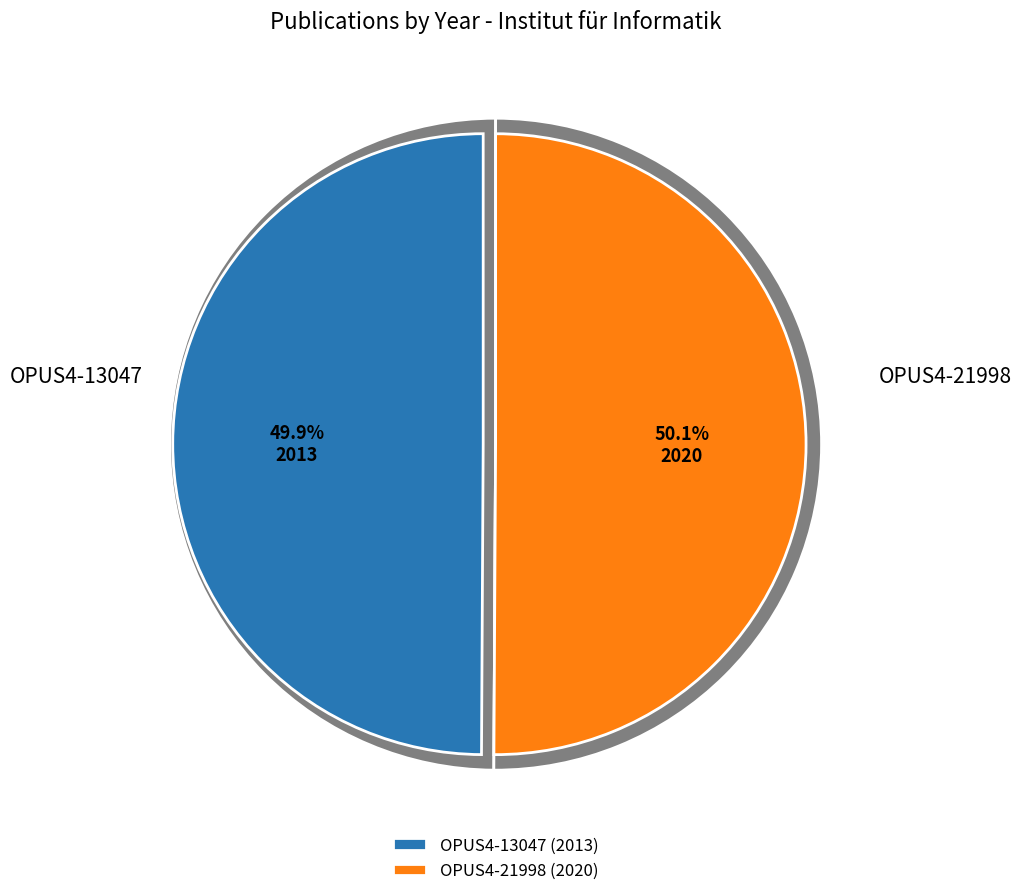

Count the number of slices in the pie.

2